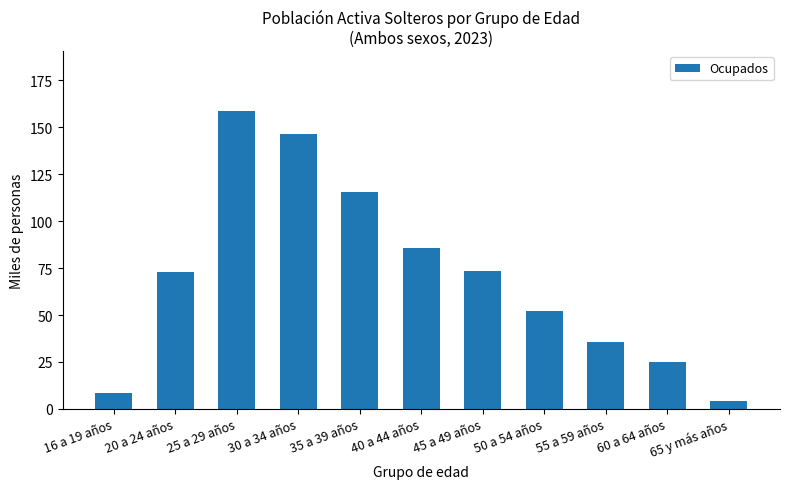

Is it true that the value at 55 a 59 años is 16.8?

False